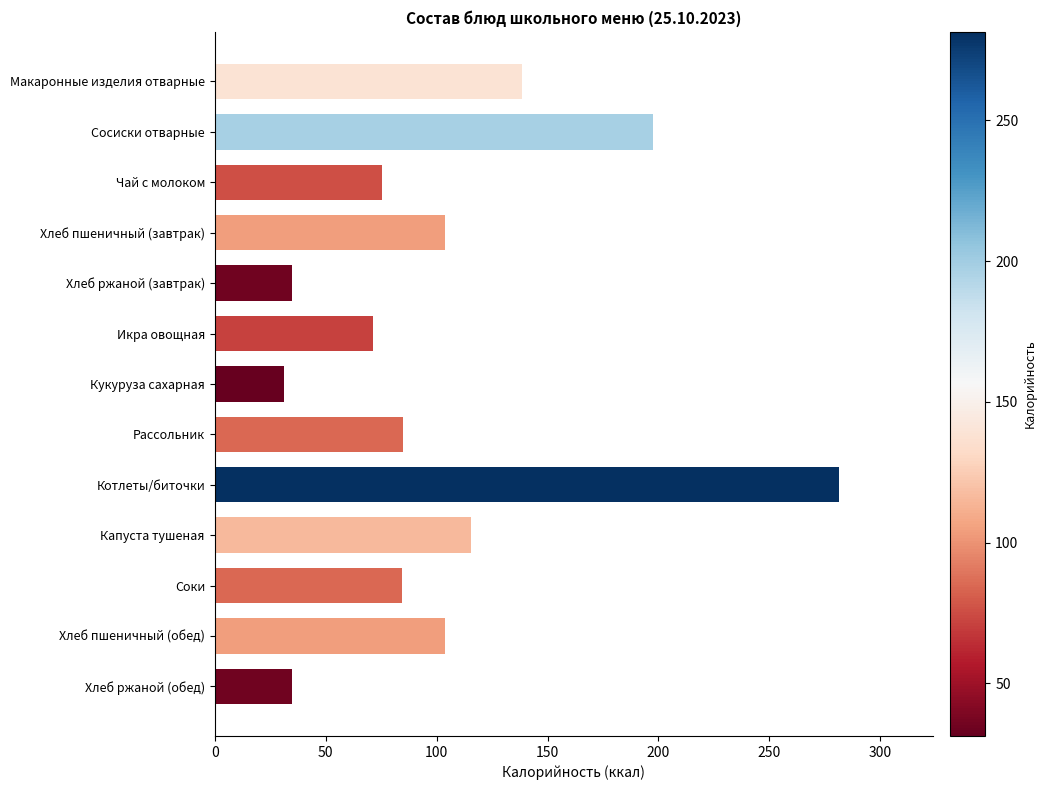

Approximately how many times larger is the value at Хлеб пшеничный (завтрак) compared to Макаронные изделия отварные?

0.8